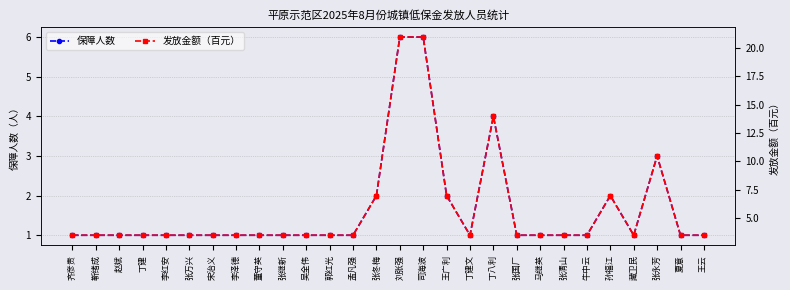

Is it true that 发放金额（百元） equals 7.0 at 孙福江?

True